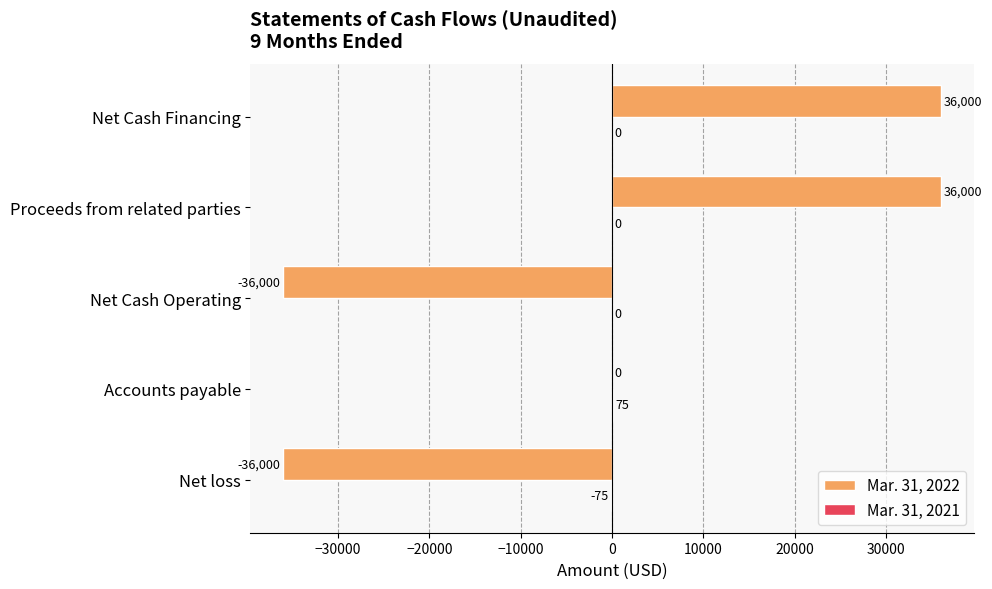

What is the total value across all series at Net loss?

-36075